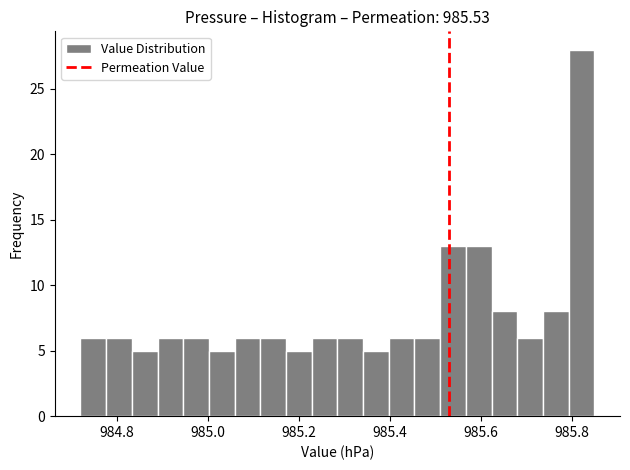

Around what value on the x-axis is the tallest bar? Give the approximate position of its centre, as read against the axis.

985.82